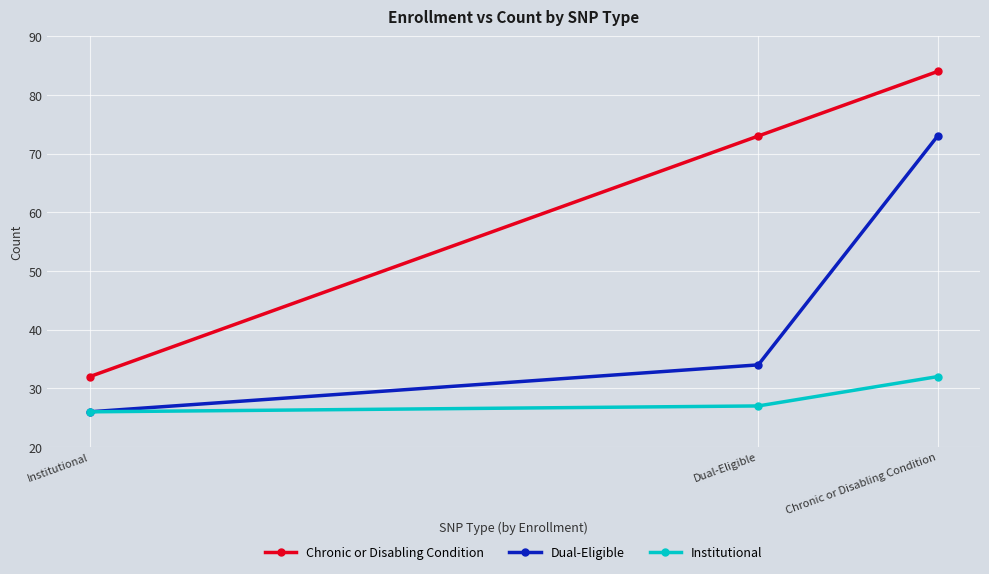

Is this an area chart (filled region under the line)?

No